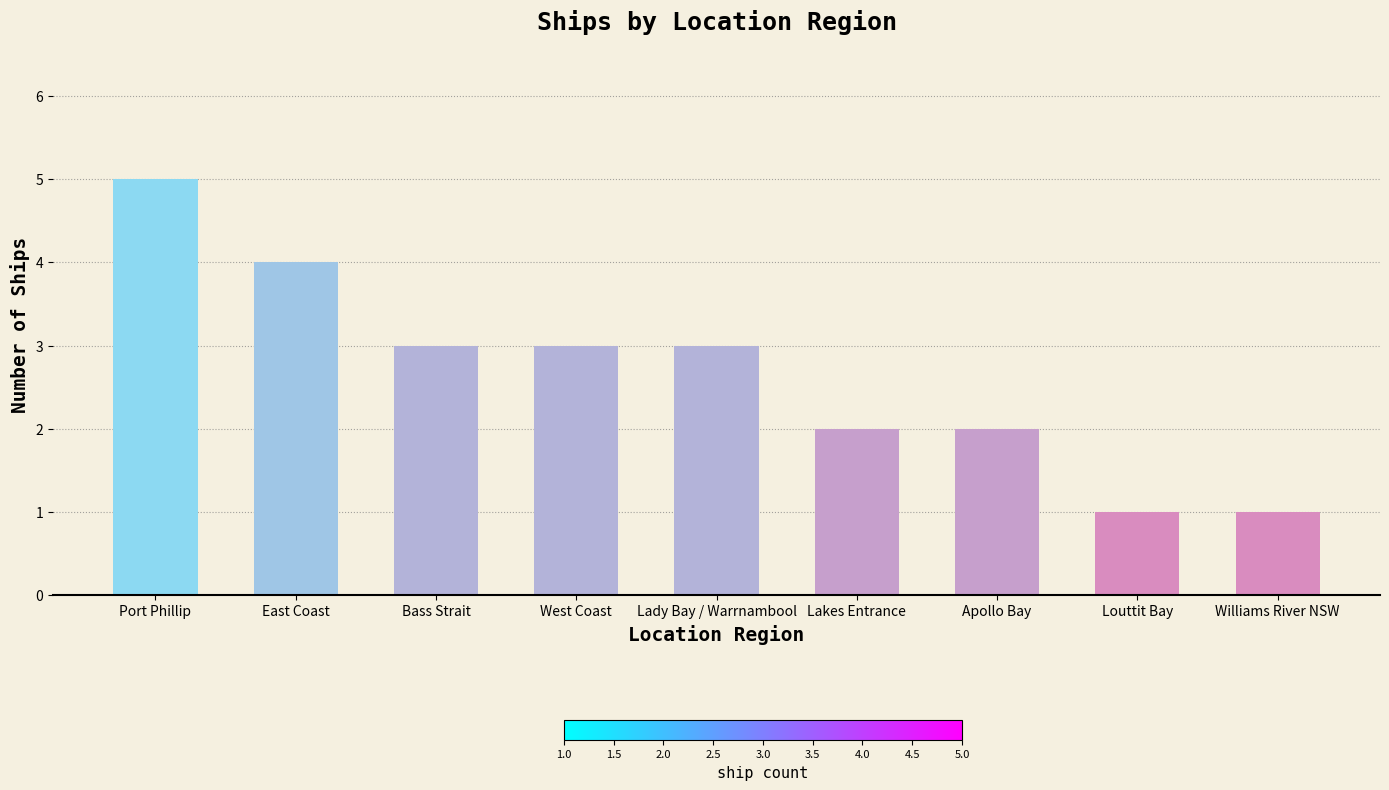

What is the label of the 4th bar from the right?

Lakes Entrance